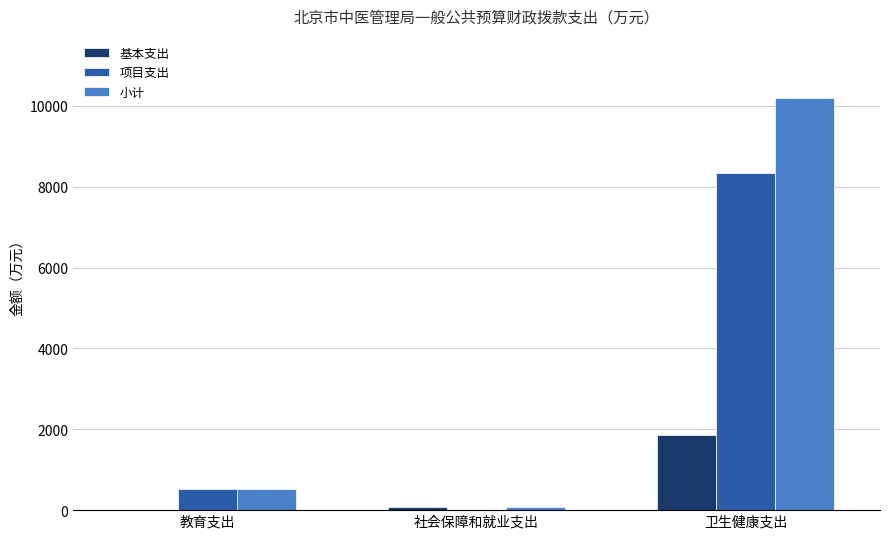

True or false: 小计 has a value of 16826.3 at 卫生健康支出.

False